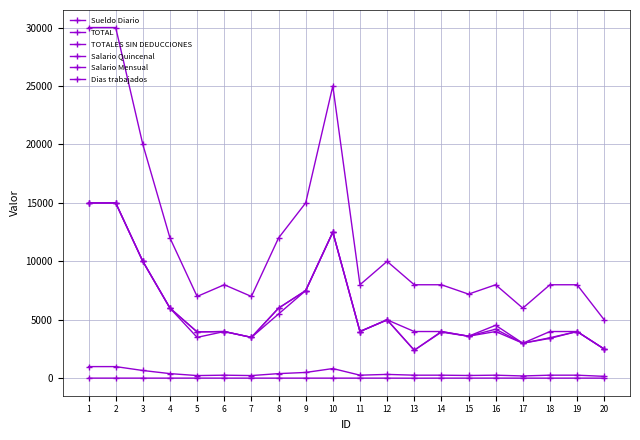

How many values in the Sueldo Diario series are below 266?

5